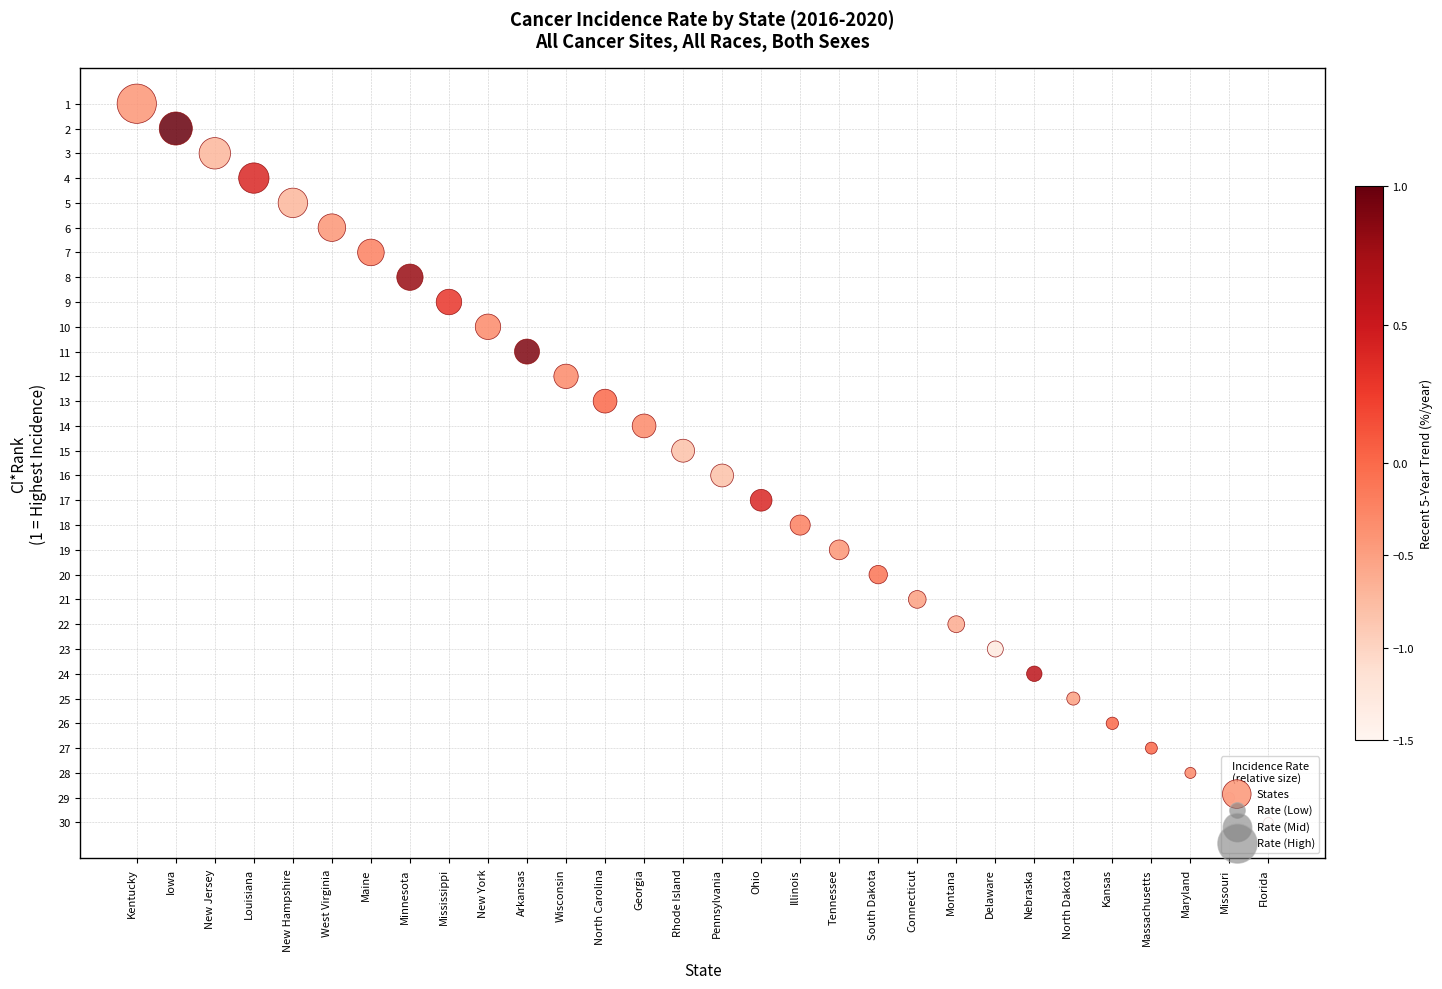

Approximately how many times larger is the value at West Virginia compared to Delaware?

0.3